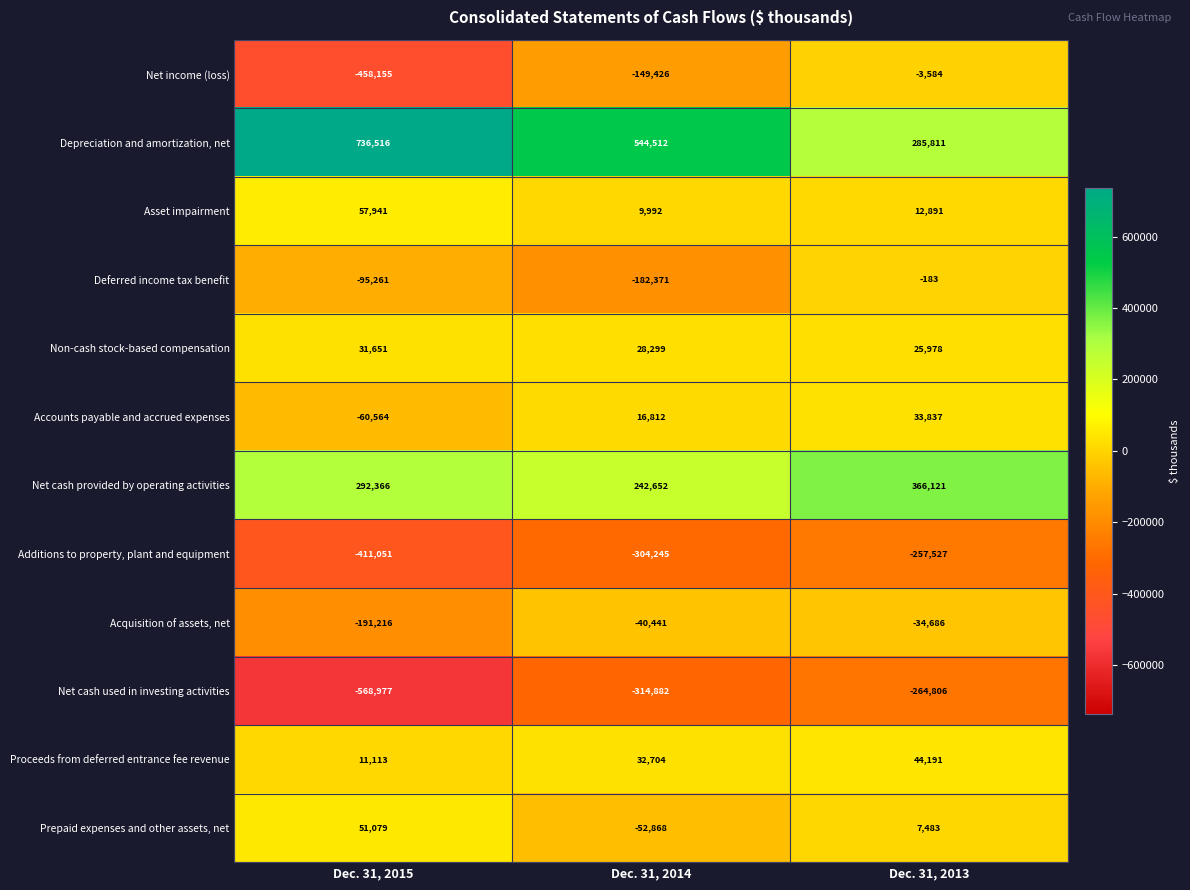

Rank the series by their maximum value, from highest to lowest.

Depreciation and amortization, net, Net cash provided by operating activities, Asset impairment, Prepaid expenses and other assets, net, Proceeds from deferred entrance fee revenue, Accounts payable and accrued expenses, Non-cash stock-based compensation, Deferred income tax benefit, Net income (loss), Acquisition of assets, net, Additions to property, plant and equipment, Net cash used in investing activities